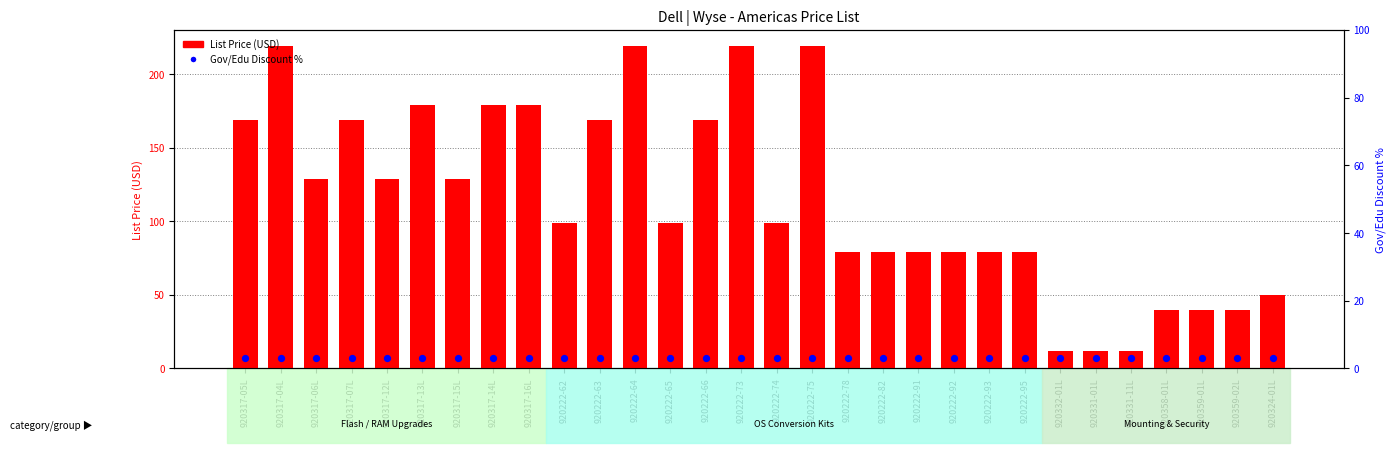

What are all the series names shown in the legend?

List Price (USD), Gov/Edu Discount %